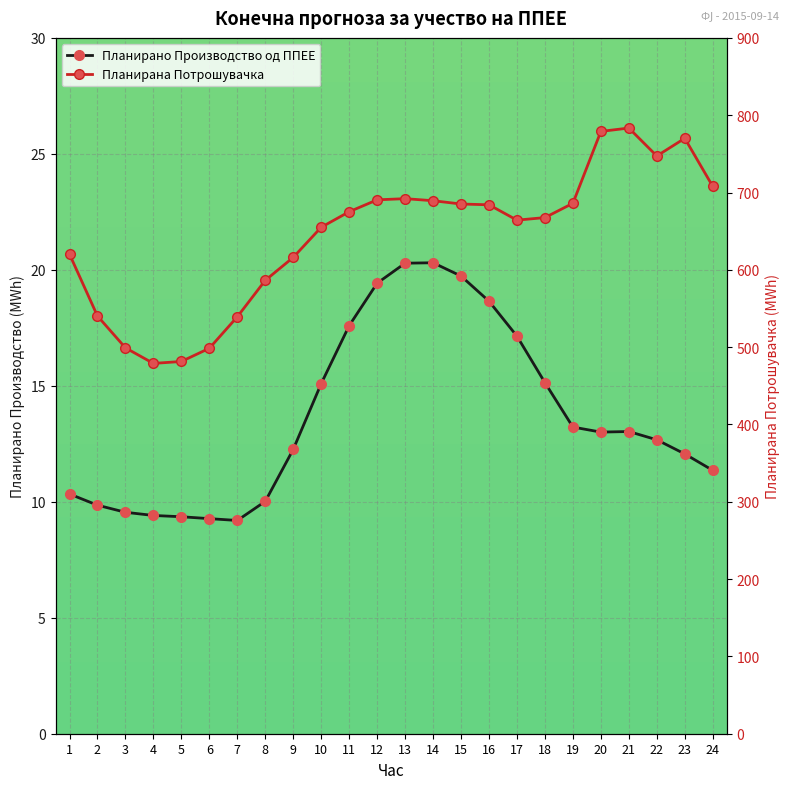

Which label corresponds to the smallest value in the chart?

7